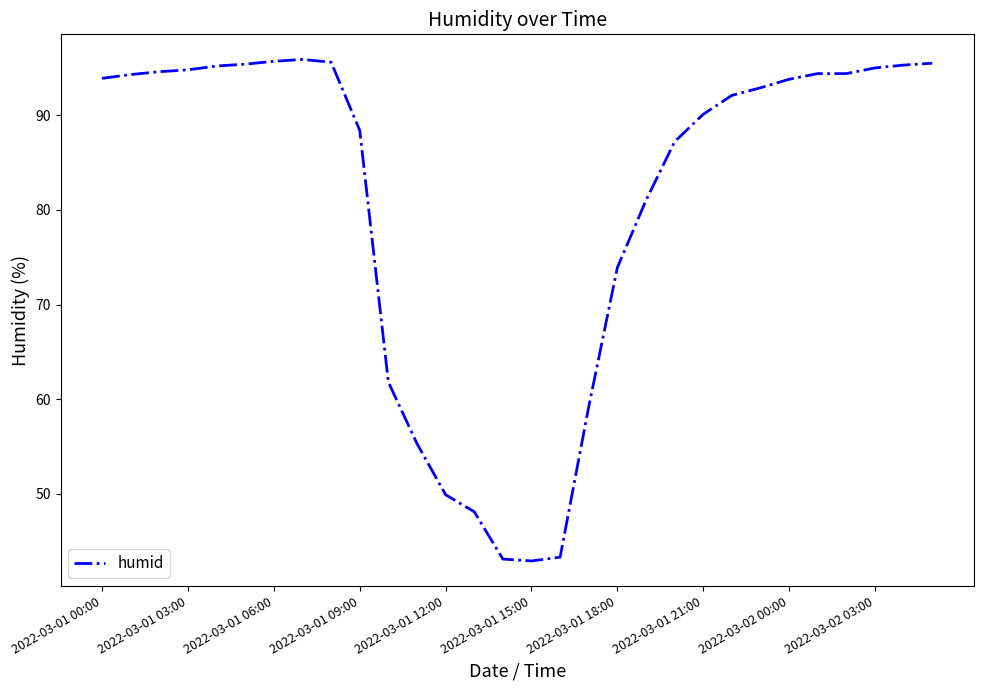

What is the maximum value shown in the chart?

95.9